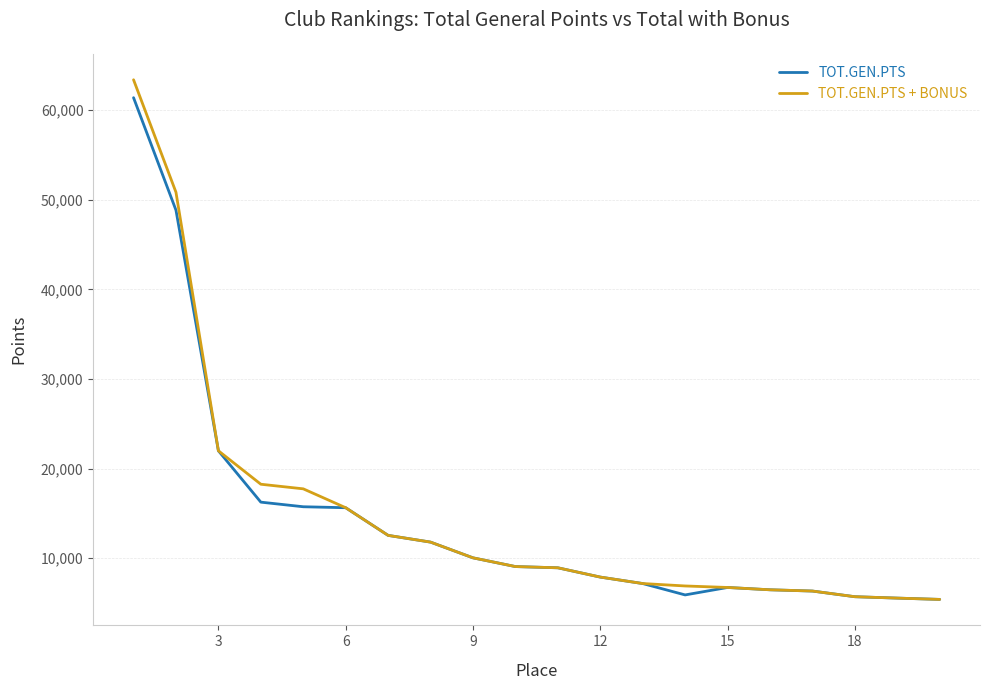

What is the lowest value of the TOT.GEN.PTS + BONUS series?

5387